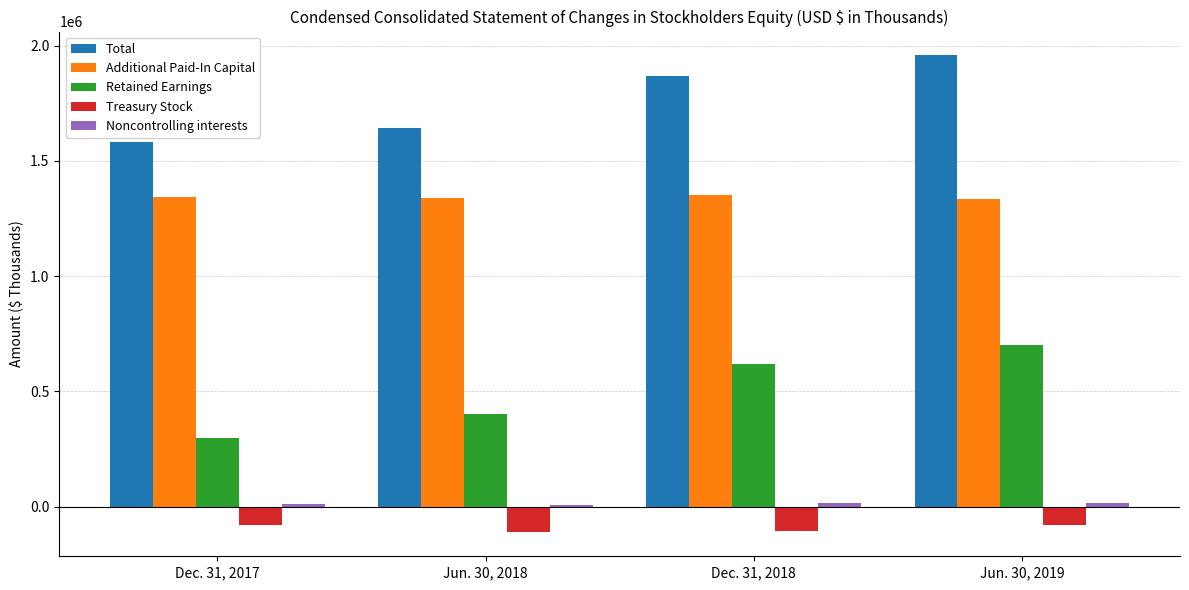

What is the difference between the Additional Paid-In Capital values at Dec. 31, 2018 and Jun. 30, 2019?

14874